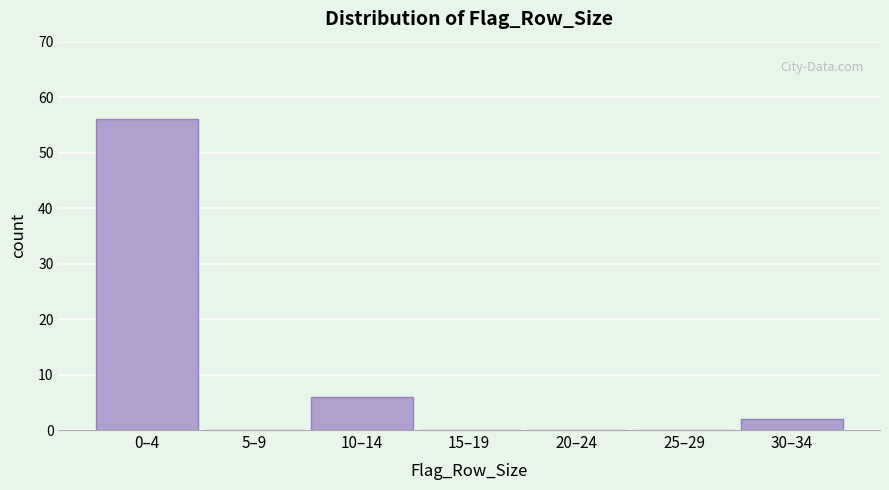

Reading left to right, transcribe all the data shown in this chart.

0–4=56	5–9=0	10–14=6	15–19=0	20–24=0	25–29=0	30–34=2